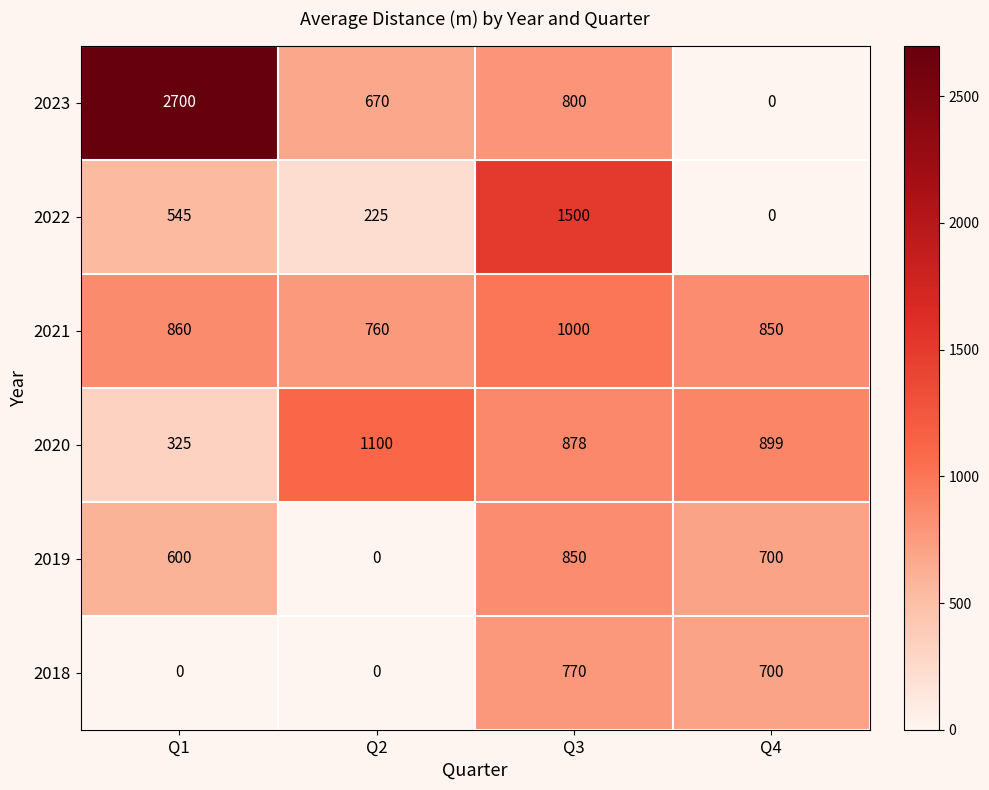

How many positive values does the 2023 series have?

3